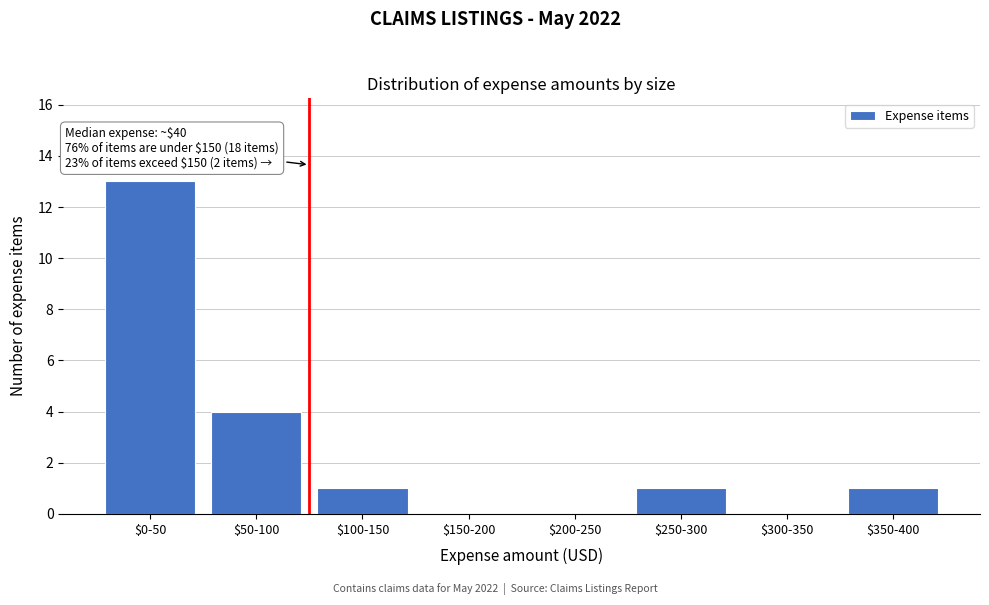

At which category does the chart reach its peak across all series?

$0-50